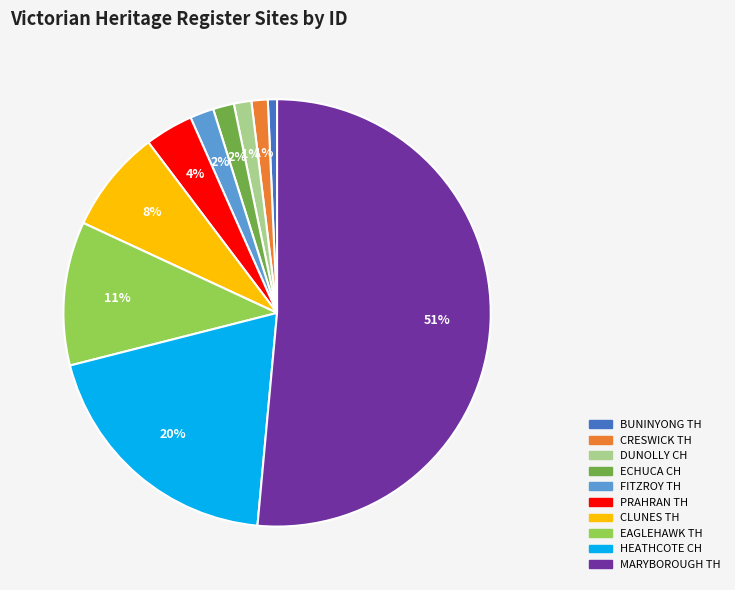

Does any single category account for the majority?

Yes